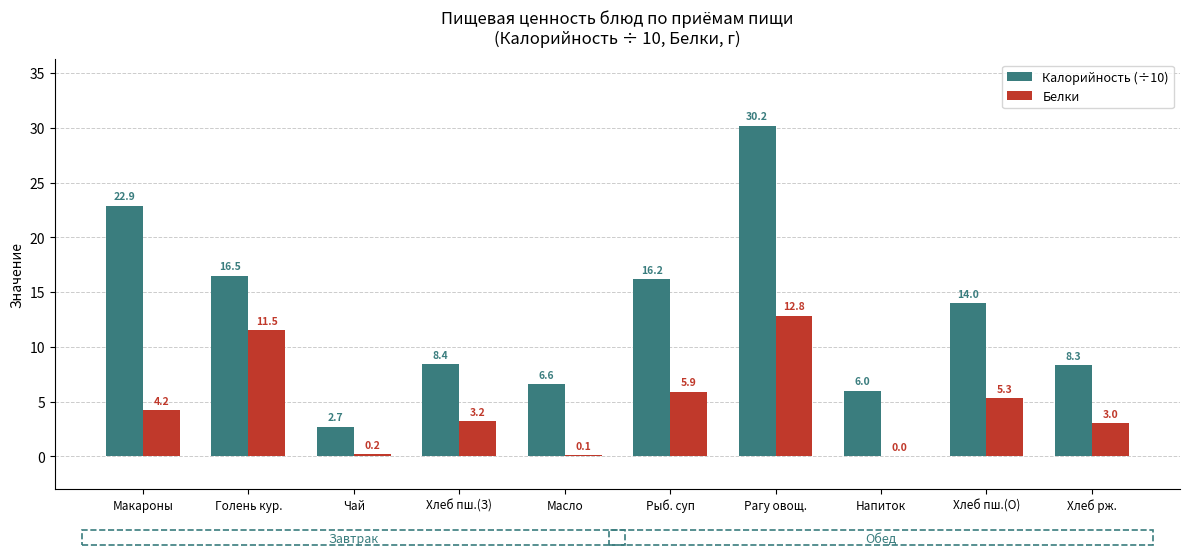

Is the value of Калорийность (÷10) at Хлеб пш.(О) greater than the value of Белки at Рыб. суп?

Yes